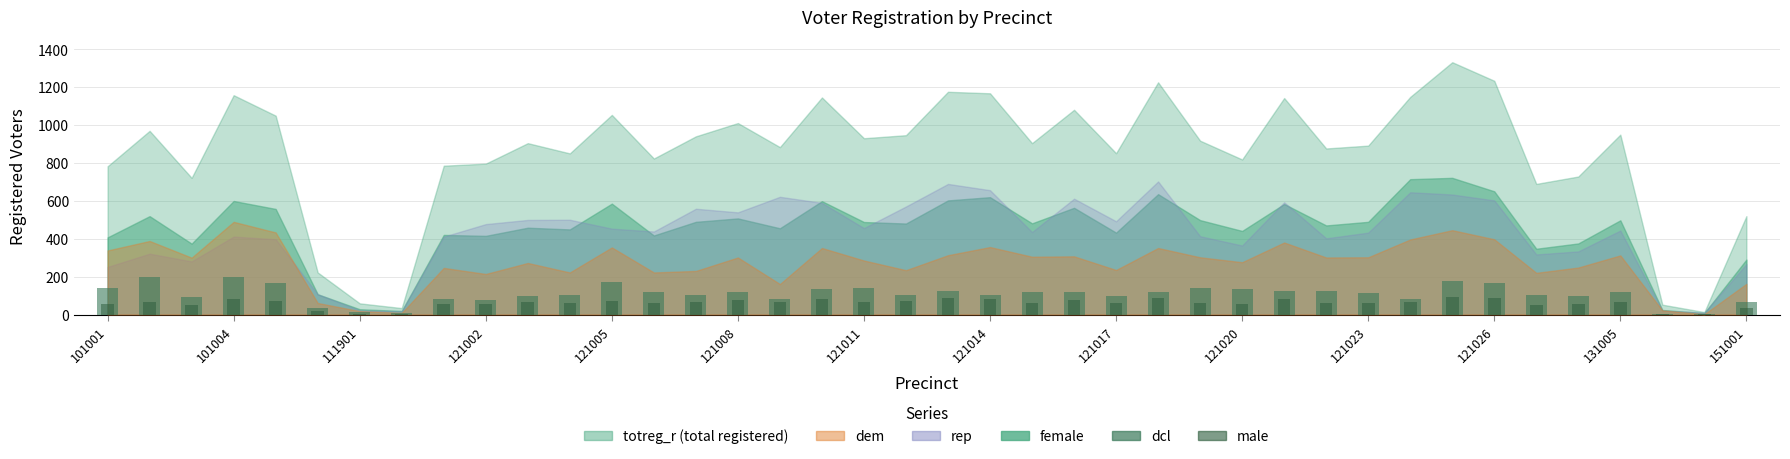

Where does the dcl series first go above 119?

101001